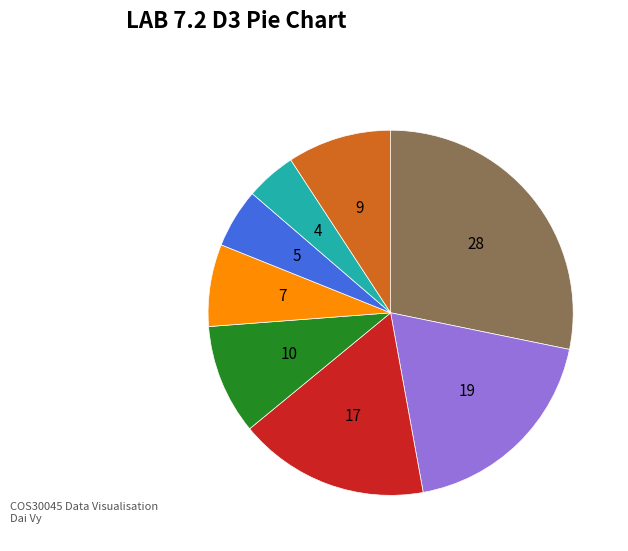

Is there a majority slice in this chart?

No